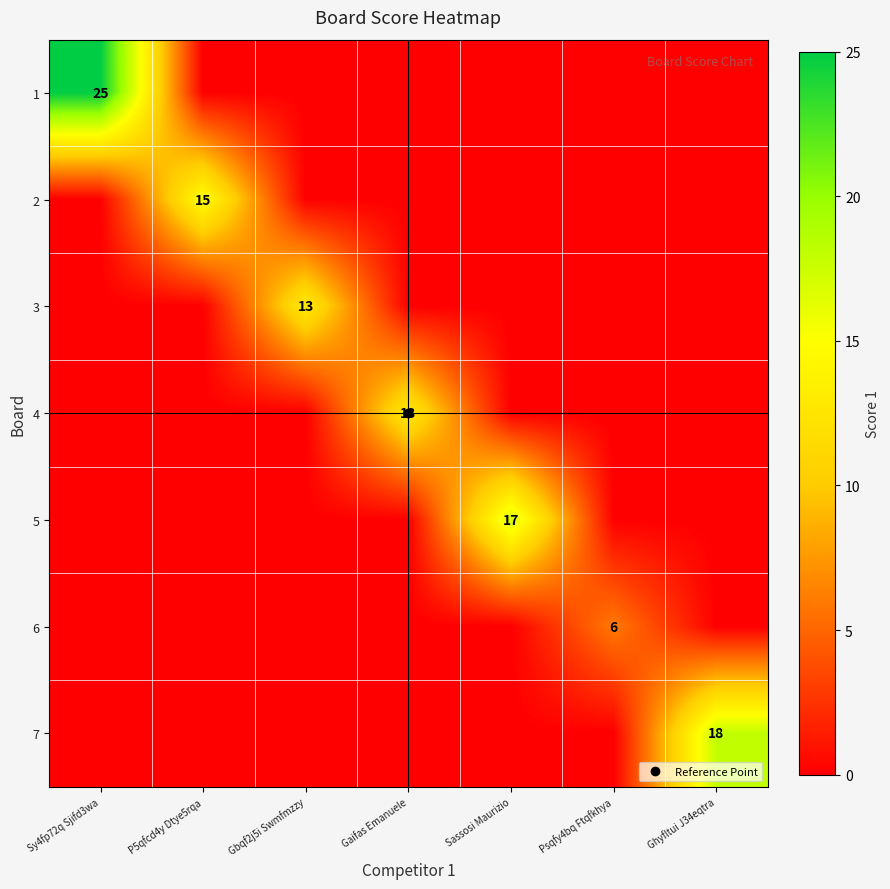

How many positive values does the 4 series have?

1